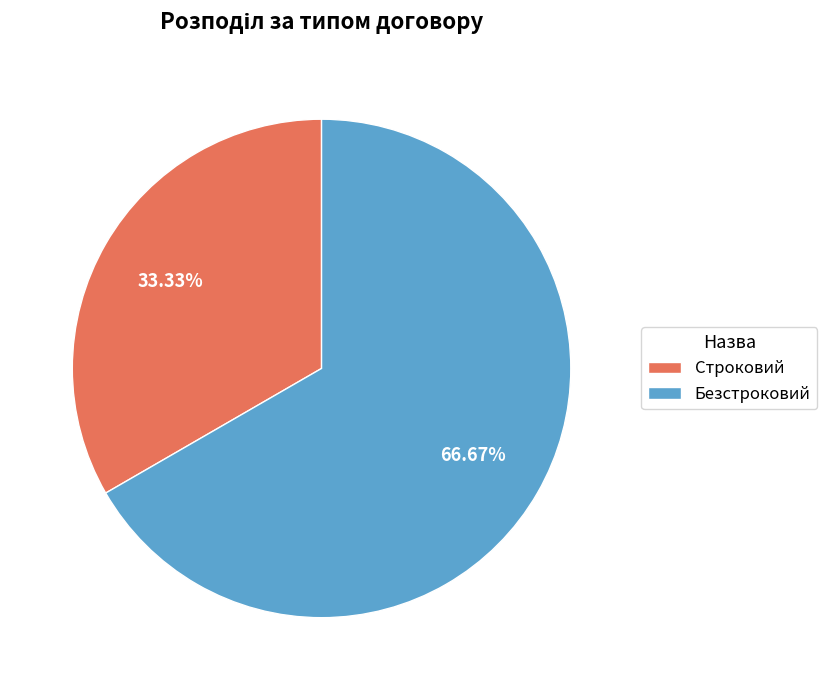

Is it true that Строковий is 45% of the pie?

False